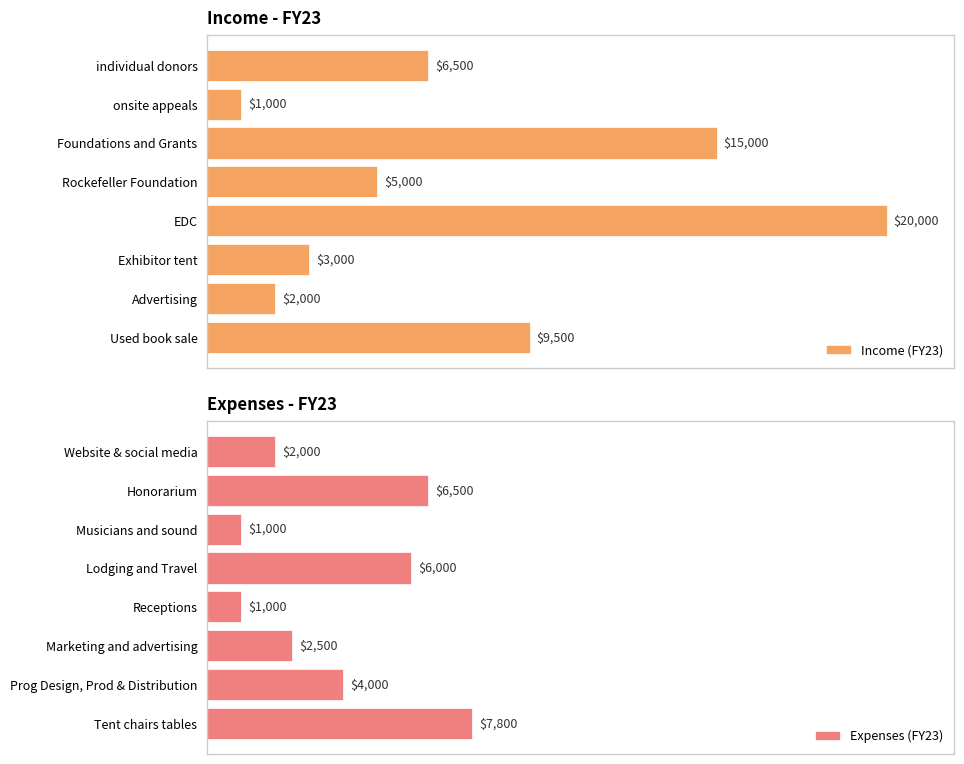

List the labels in order of Income (FY23) value, largest first.

EDC, Foundations and Grants, Used book sale, individual donors, Rockefeller Foundation, Exhibitor tent, Advertising, onsite appeals